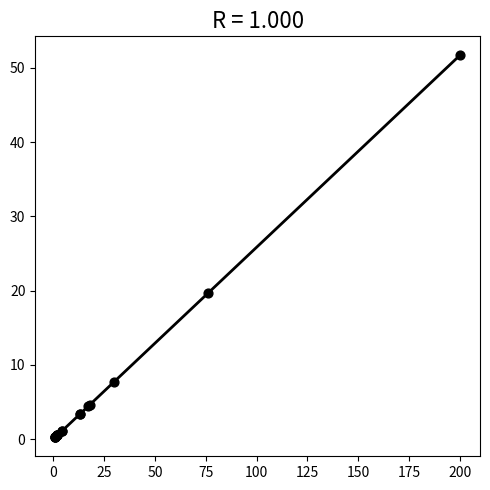

What Y value in the scatter plot is closest to 25?

19.6